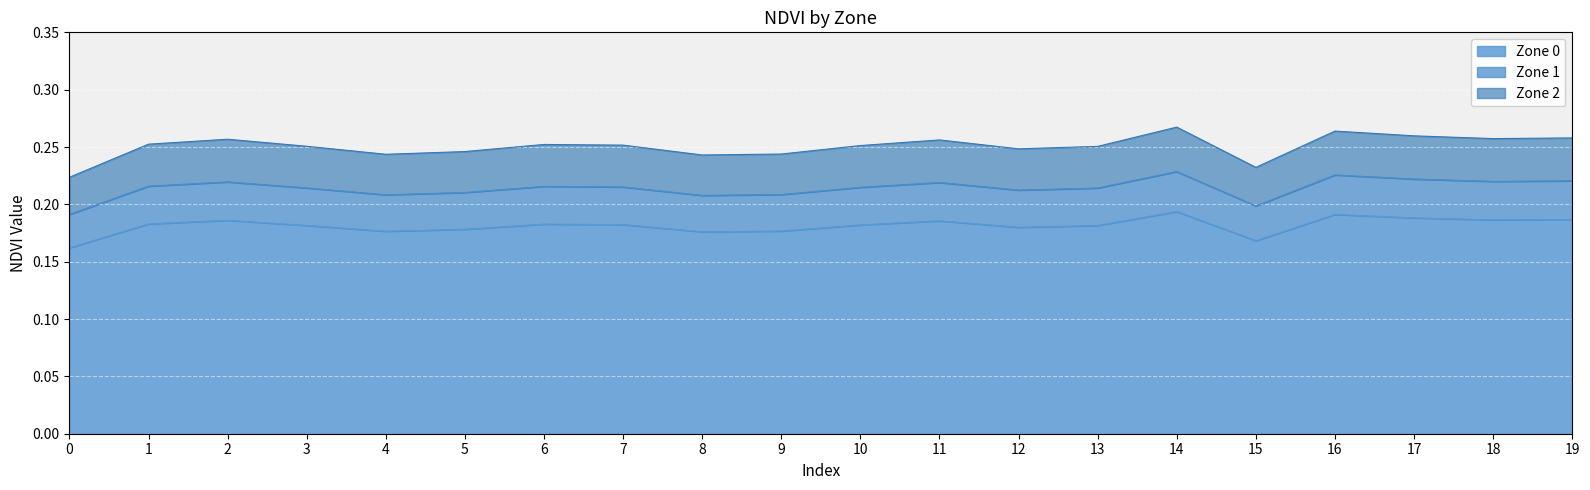

What is the sum of the Zone 1 values at 16 and 9?

0.4